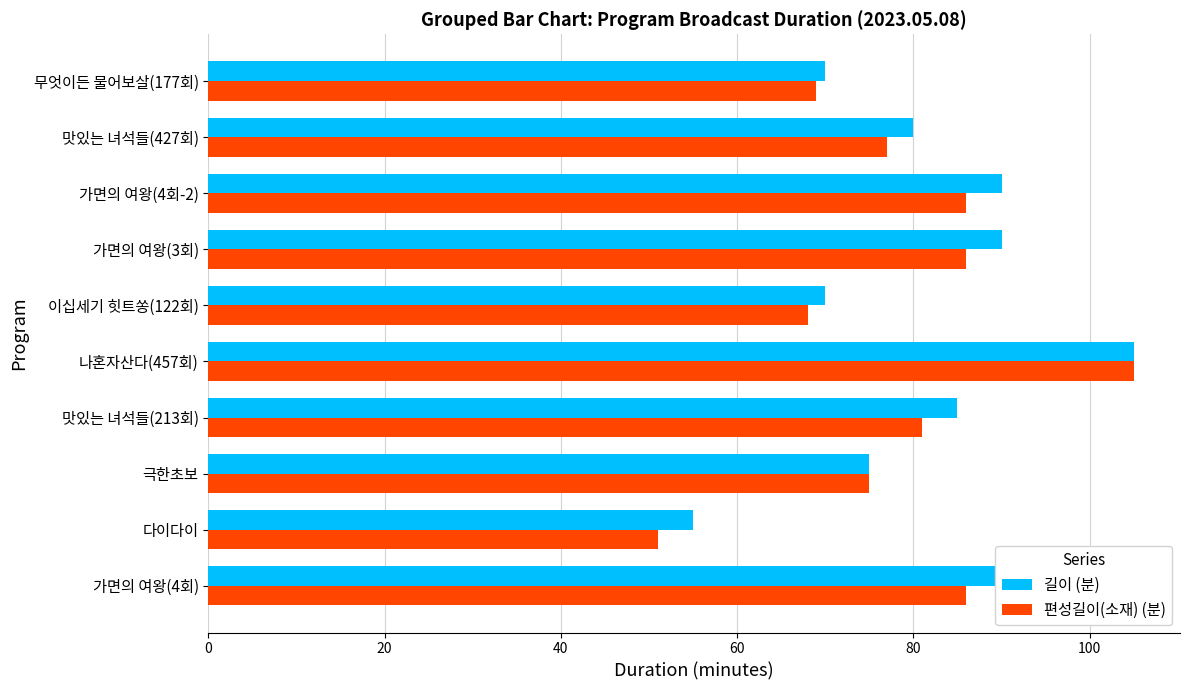

What is the spread (max minus min) of values at 맛있는 녀석들(213회)?

4